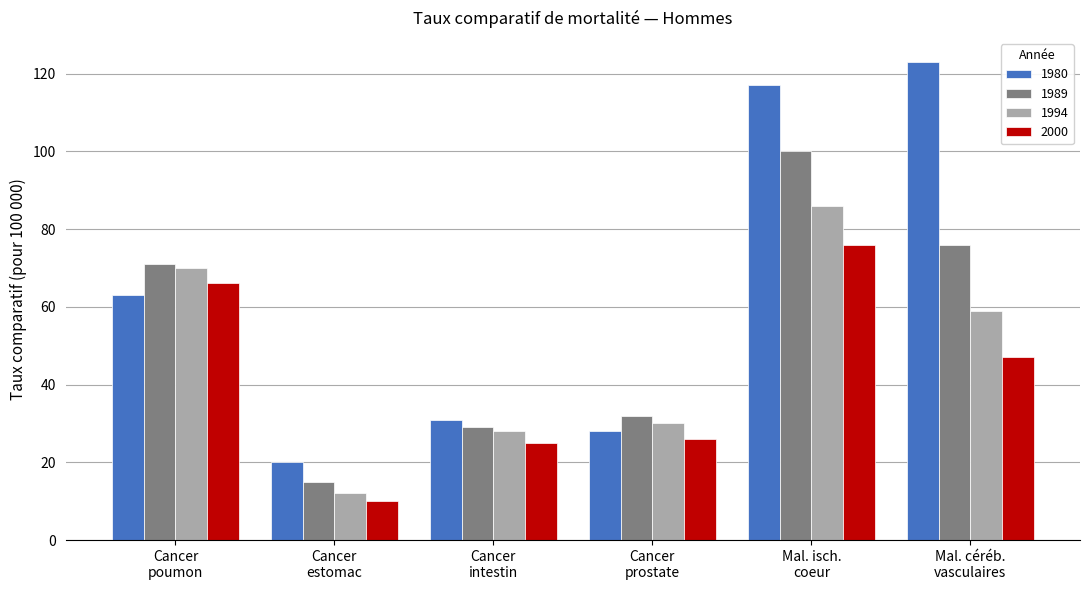

Reading left to right, what are all the values shown in this chart?

1980: 63	20	31	28	117	123
1989: 71	15	29	32	100	76
1994: 70	12	28	30	86	59
2000: 66	10	25	26	76	47